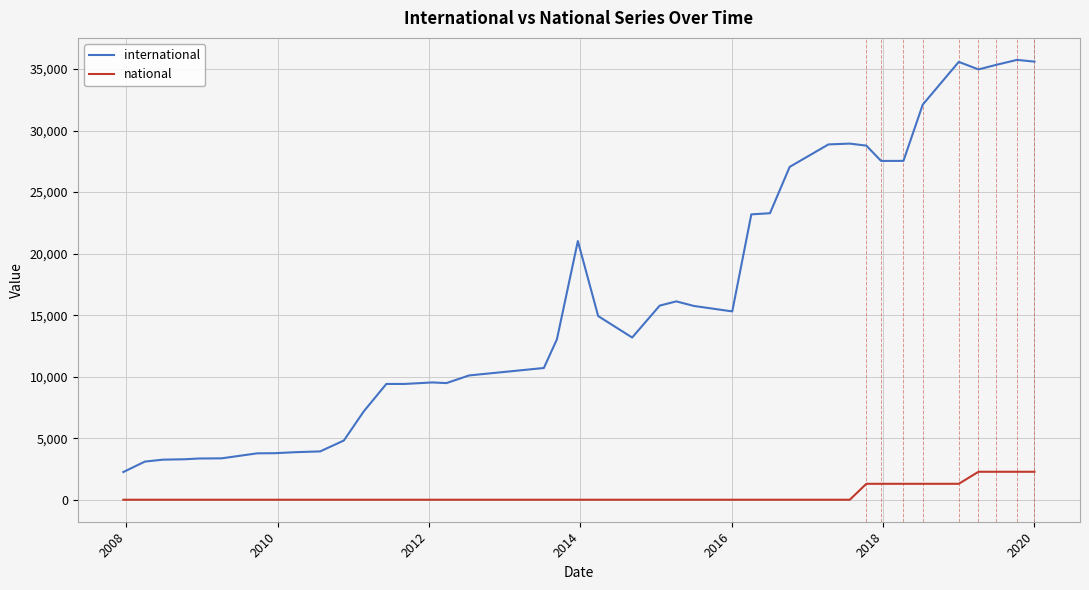

How many series are shown in this chart?

2